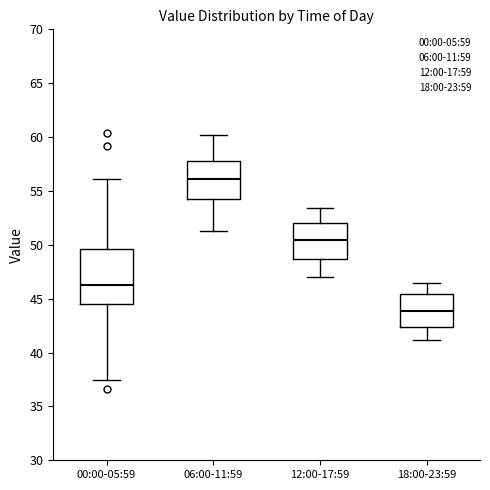

Reading left to right, read every box against the y-axis: the position of its median line, the range the box covers, and the ends of its whiskers. The values are not printed on the chart, so give them approximately, as read against the axis.

00:00-05:59: median 46.5, box 44.5 to 49.5, whiskers 37.5 to 56.0
06:00-11:59: median 56.0, box 54.5 to 58.0, whiskers 51.5 to 60.0
12:00-17:59: median 50.5, box 48.5 to 52.0, whiskers 47.0 to 53.5
18:00-23:59: median 44.0, box 42.5 to 45.5, whiskers 41.0 to 46.5